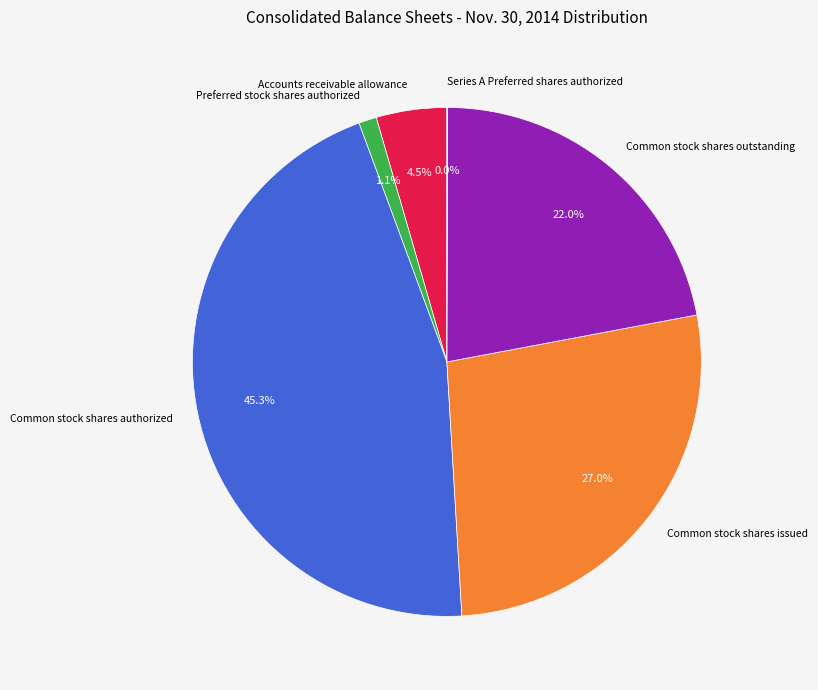

What percentage is the Common stock shares outstanding slice, to the nearest percent?

22%